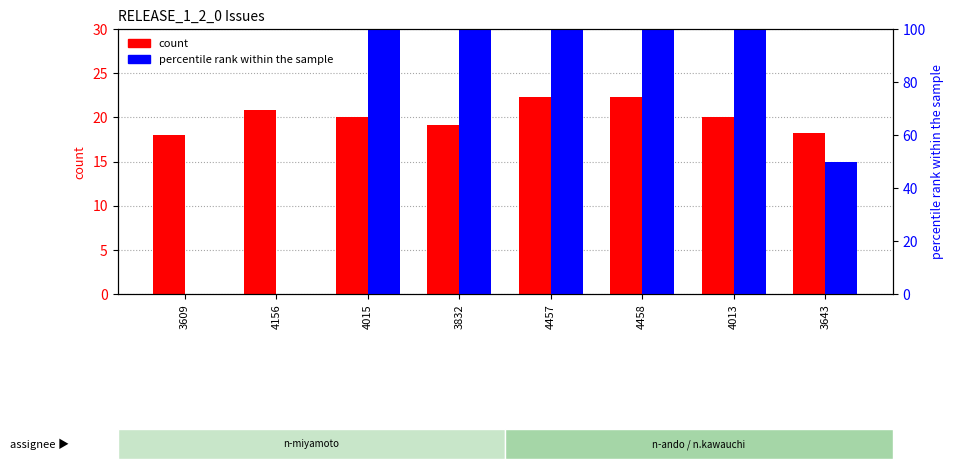

What is the spread (max minus min) of values at 4457?

77.7